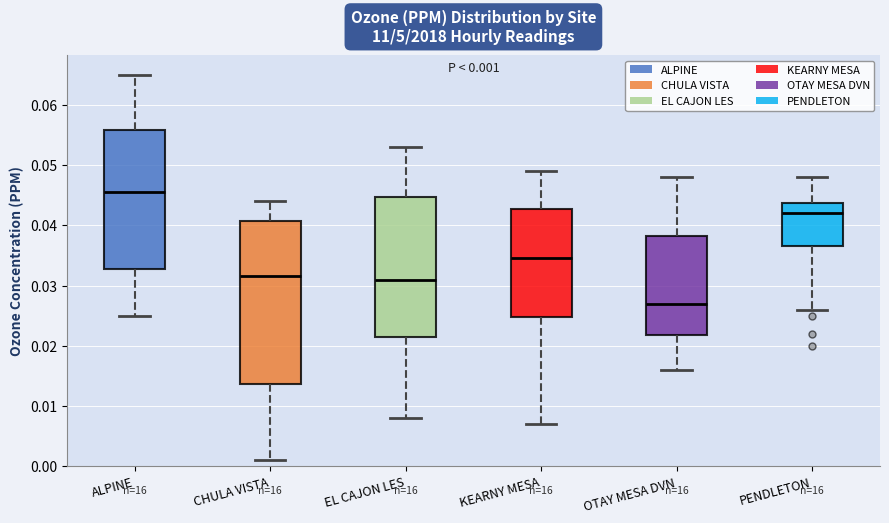

Which box's median line is the highest?

ALPINE